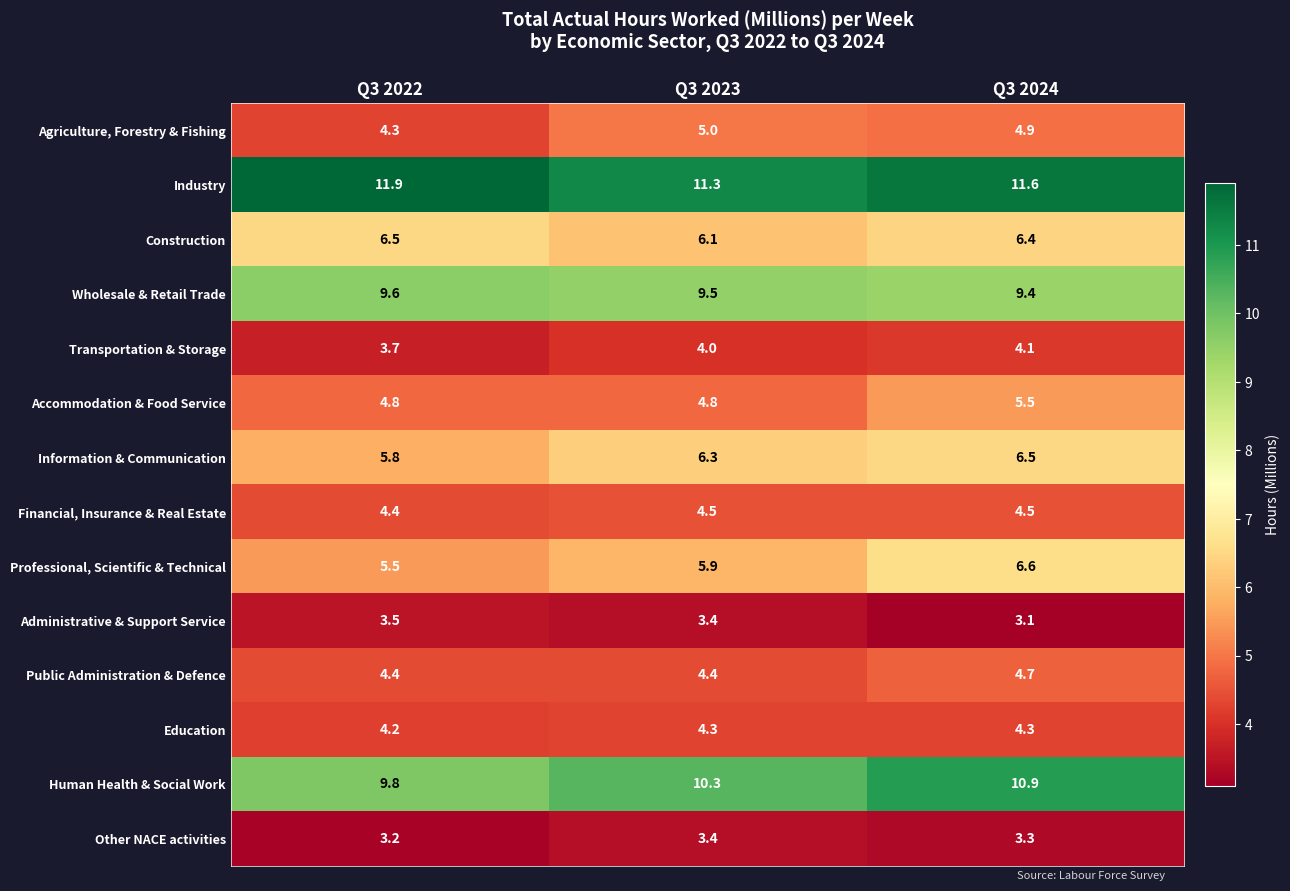

What is the maximum value for Administrative & Support Service?

3.5